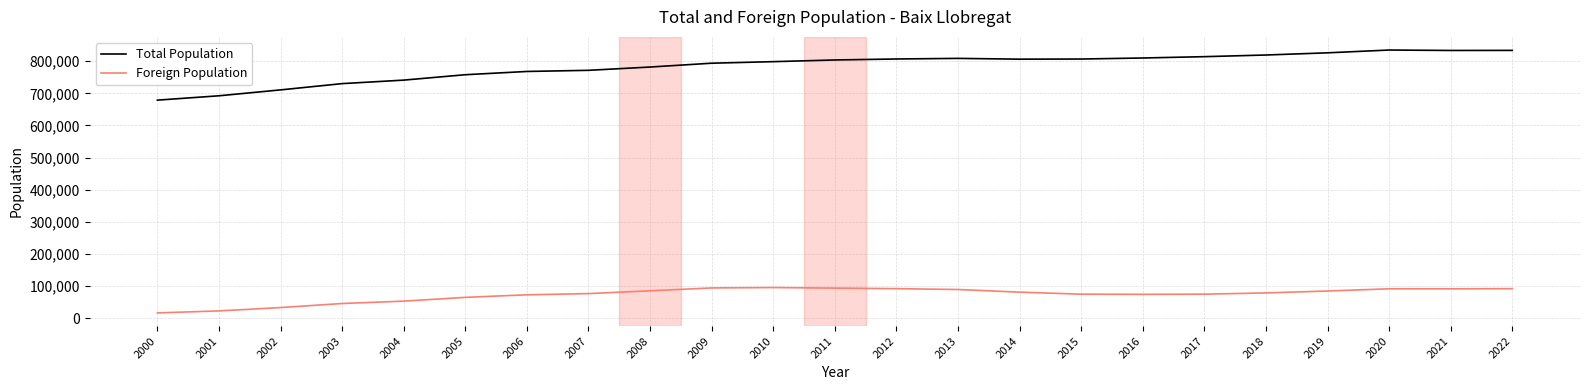

At how many categories does at least one series exceed 515052?

23